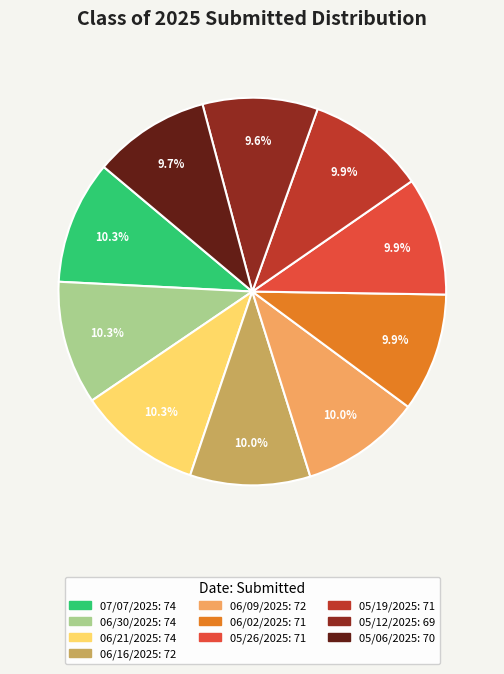

What portion of the pie excludes 05/06/2025?

90.3%